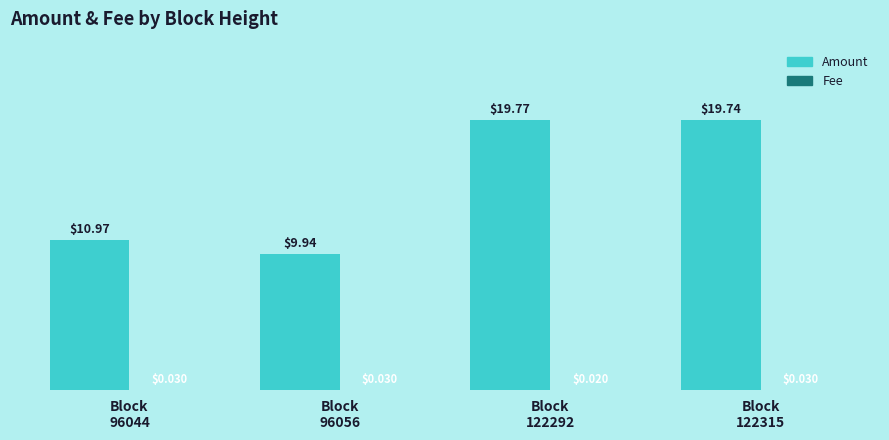

What is the sum of all Amount values?

60.4